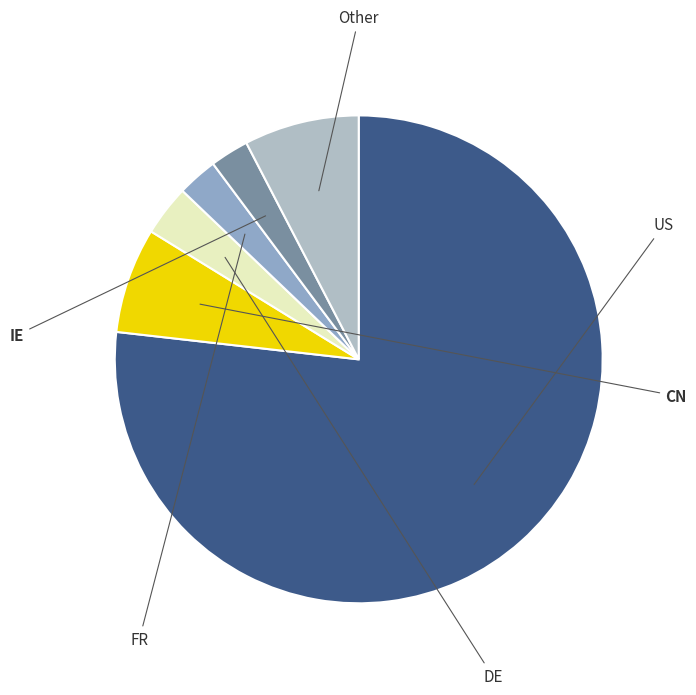

How many slices are in this pie chart?

6